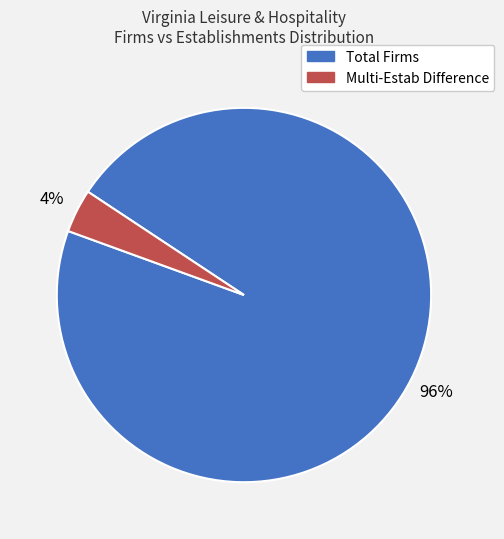

Is there any slice that represents more than half of the pie?

Yes